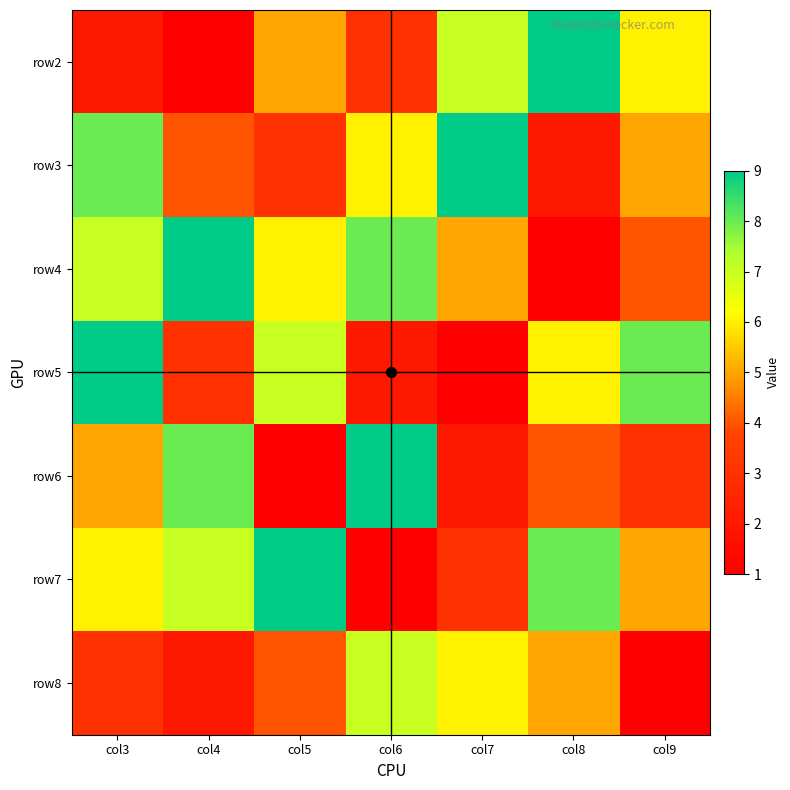

Reading left to right, list all the values displayed in this chart.

row2: col3=2	col4=1	col5=5	col6=3	col7=7	col8=9	col9=6
row3: col3=8	col4=4	col5=3	col6=6	col7=9	col8=2	col9=5
row4: col3=7	col4=9	col5=6	col6=8	col7=5	col8=1	col9=4
row5: col3=9	col4=3	col5=7	col6=2	col7=1	col8=6	col9=8
row6: col3=5	col4=8	col5=1	col6=9	col7=2	col8=4	col9=3
row7: col3=6	col4=7	col5=9	col6=1	col7=3	col8=8	col9=5
row8: col3=3	col4=2	col5=4	col6=7	col7=6	col8=5	col9=1